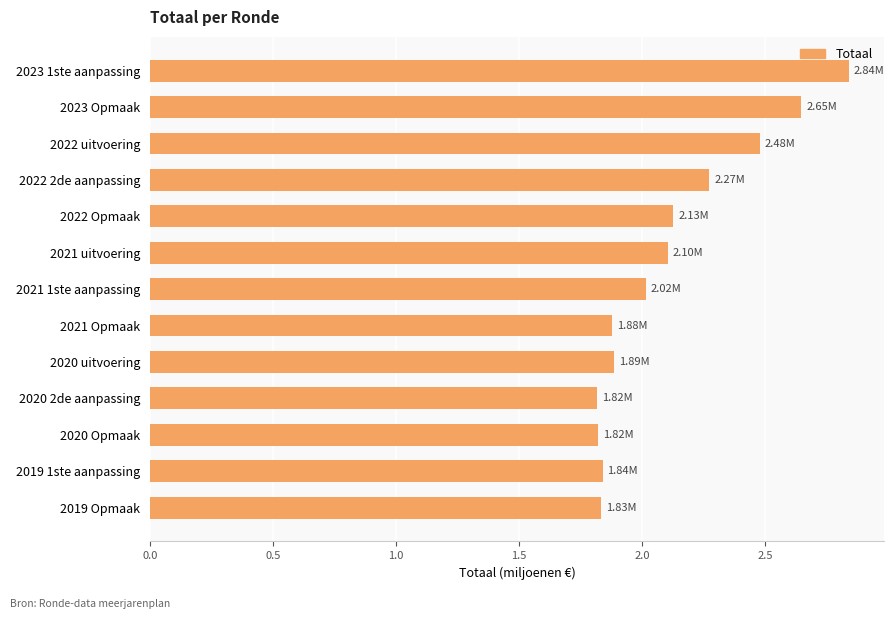

What is the average value?

2.1